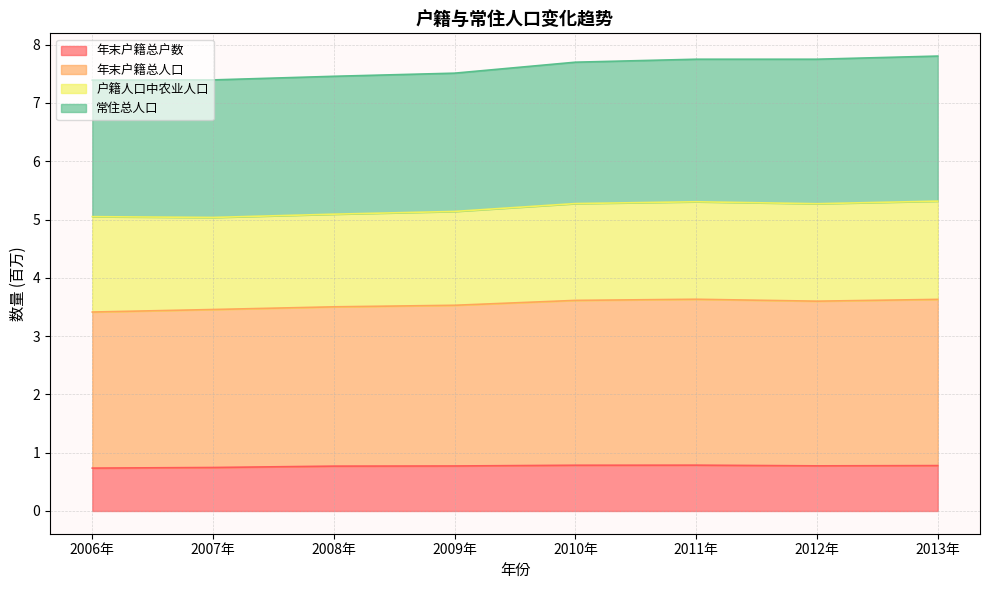

Count the number of categories in the chart.

8